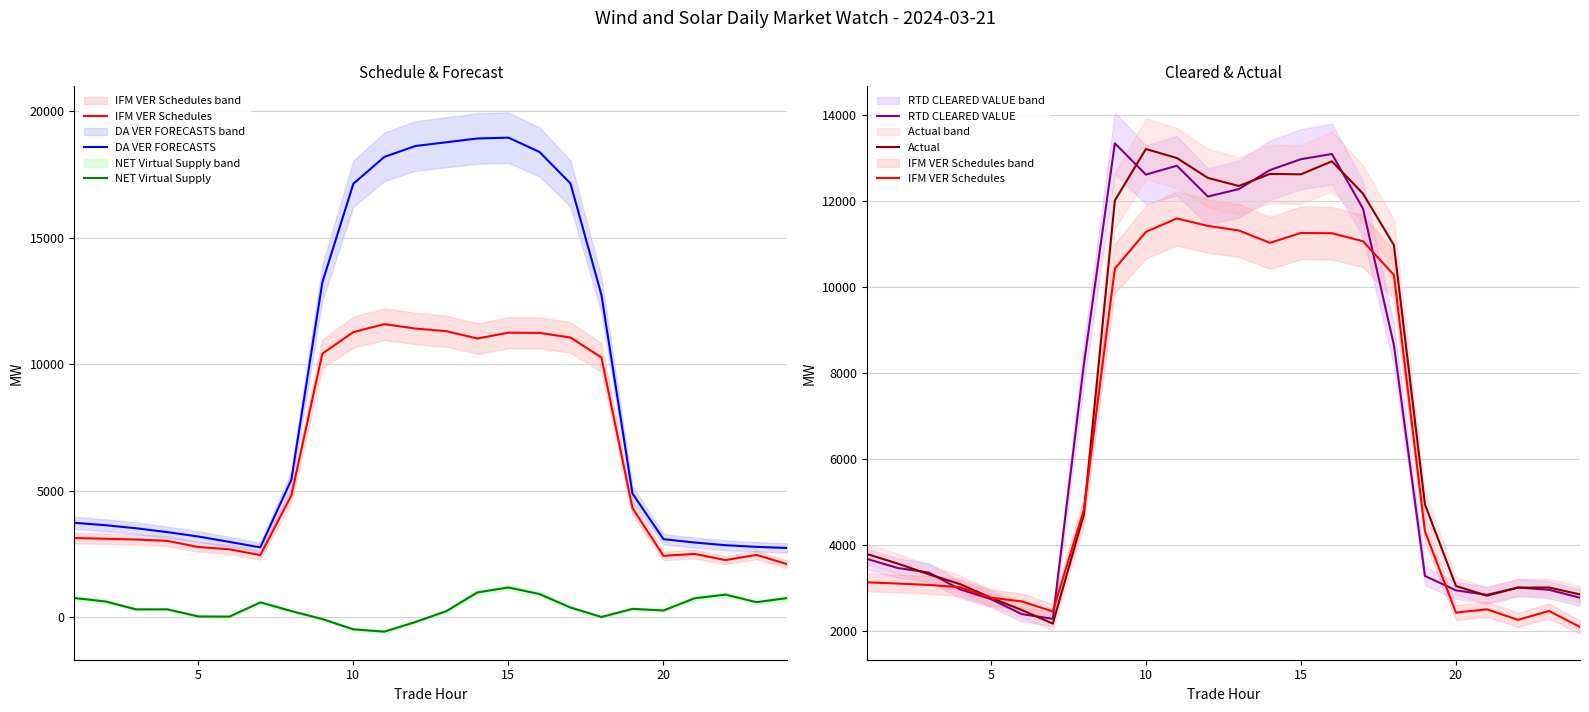

Which series has the widest spread of values?

DA VER FORECASTS